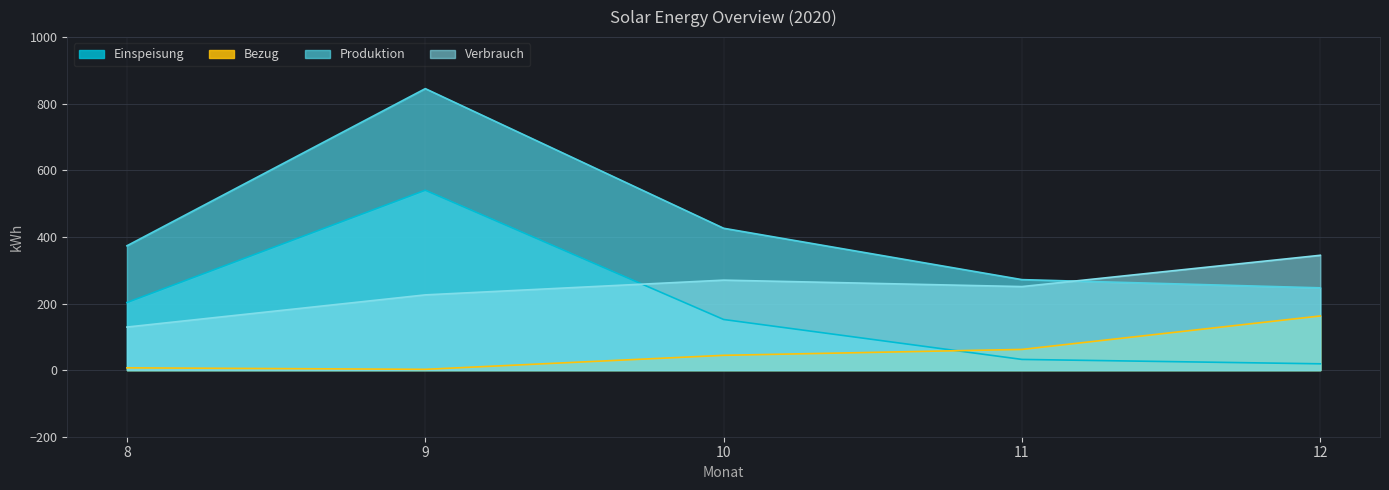

What is the value of the Bezug point at the 3rd from the left?

44.4